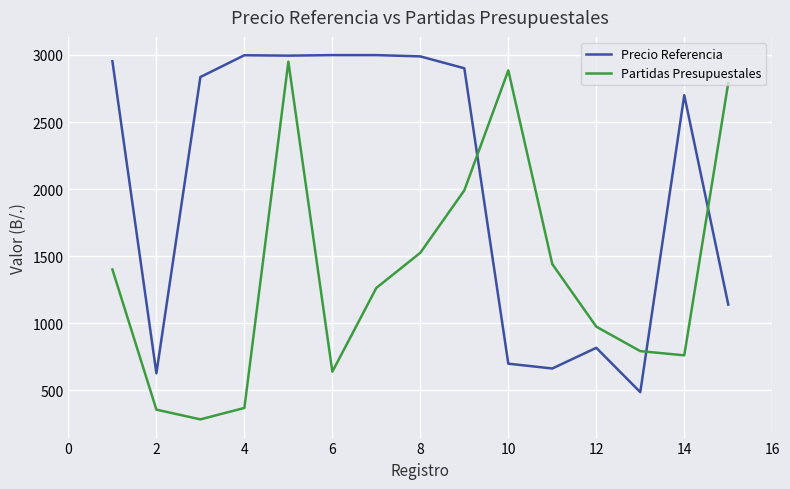

What is the sum of all Precio Referencia values?

30795.0